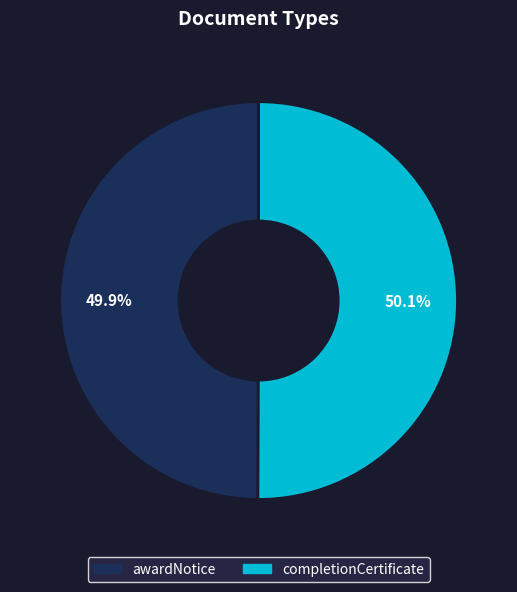

The awardNotice slice represents 50% of the pie. True or false?

True